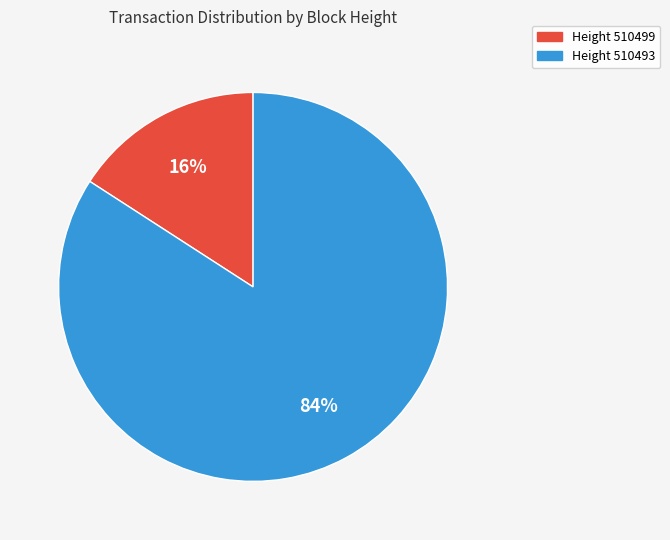

To the nearest percent, what is the average slice percentage?

50%